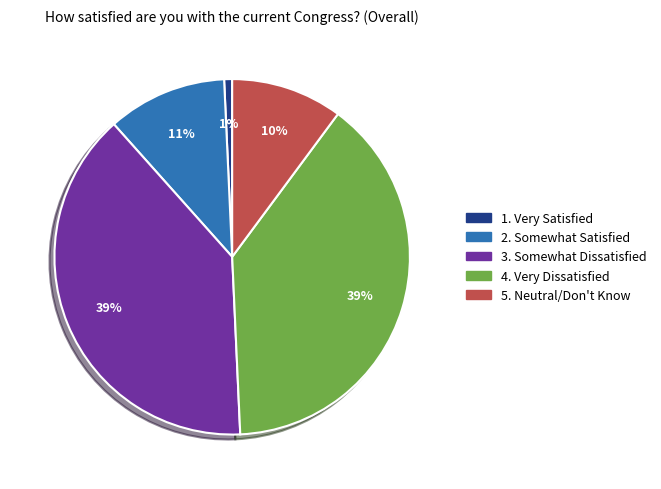

Is there any slice that represents more than half of the pie?

No